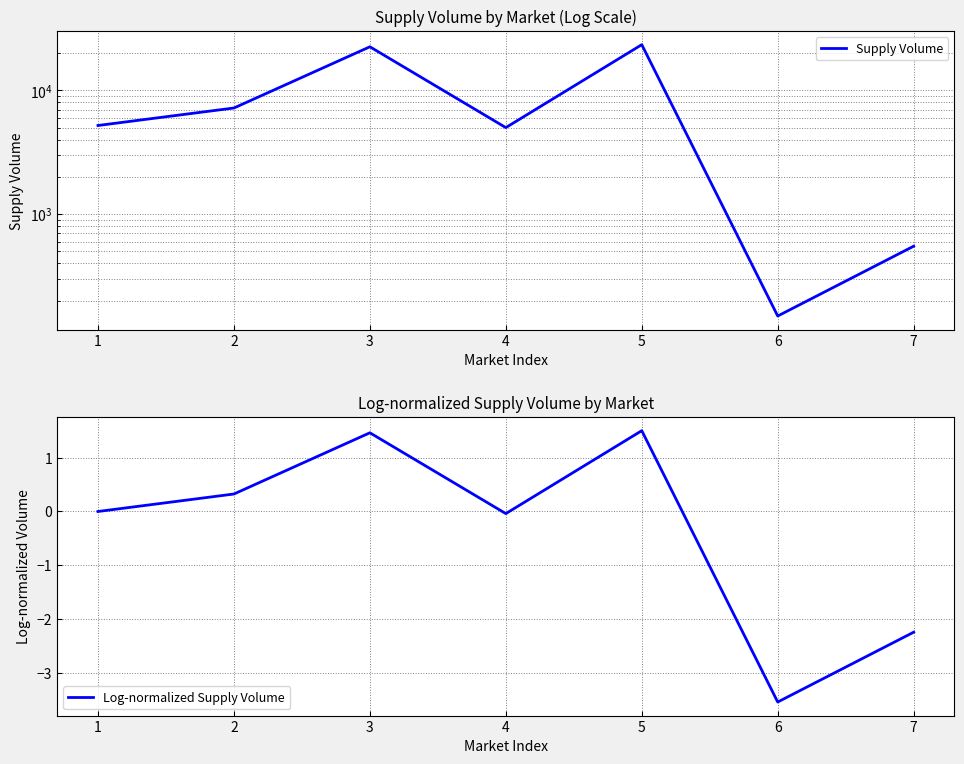

Is it true that Log-normalized Supply Volume equals -2.2 at 7?

True